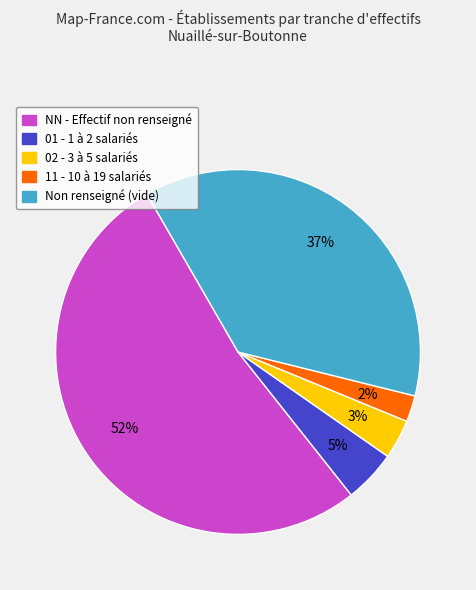

To the nearest percent, what is the average slice percentage?

20%